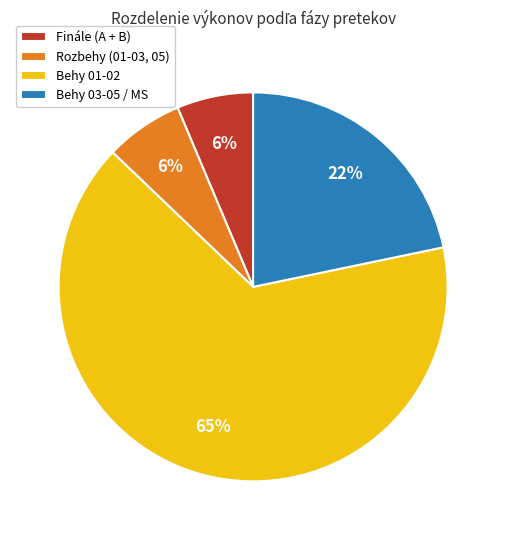

Is there a majority slice in this chart?

Yes